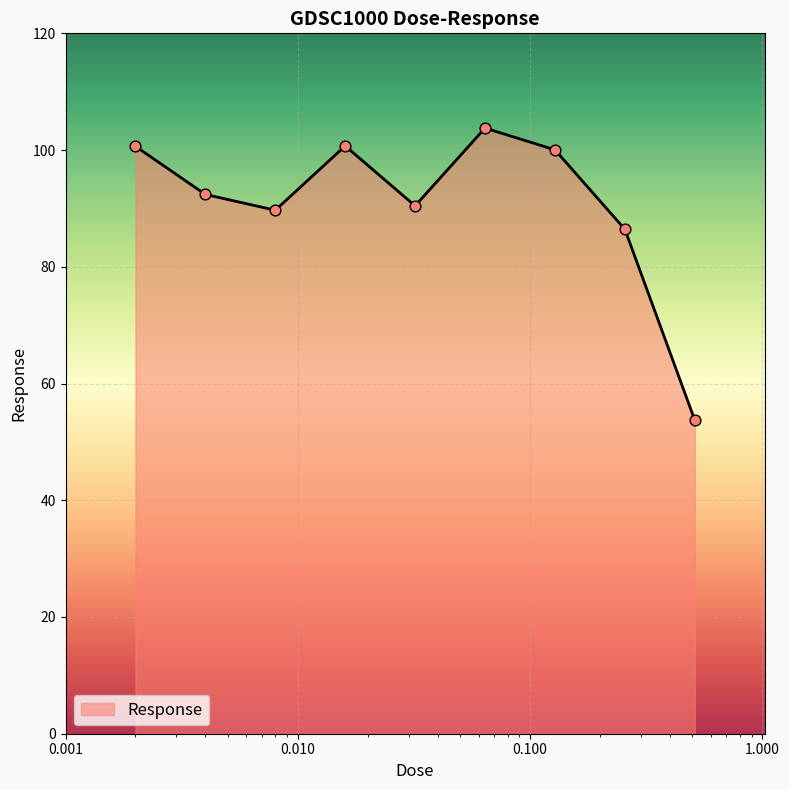

What is the difference between the maximum and minimum values?

50.0